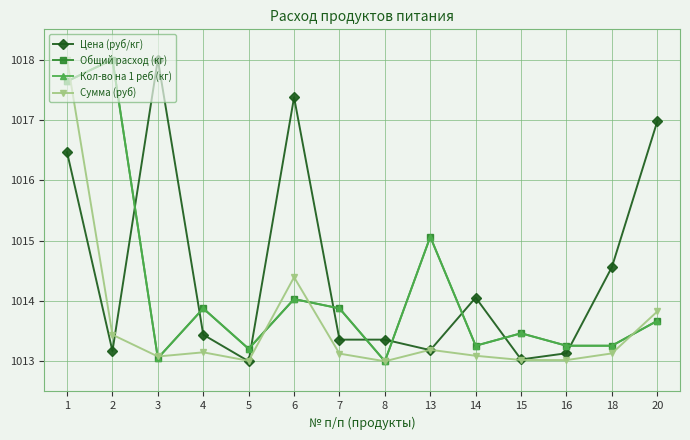

What is the value of the Сумма (руб) point at the 2nd from the left?

1013.4